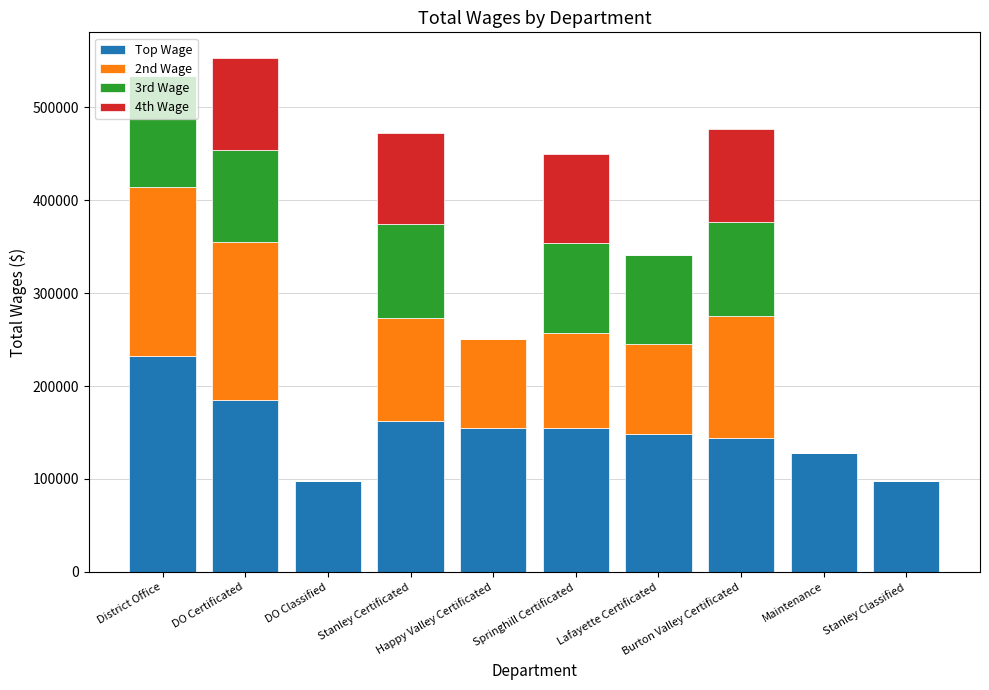

How many categories are shown in the chart?

10